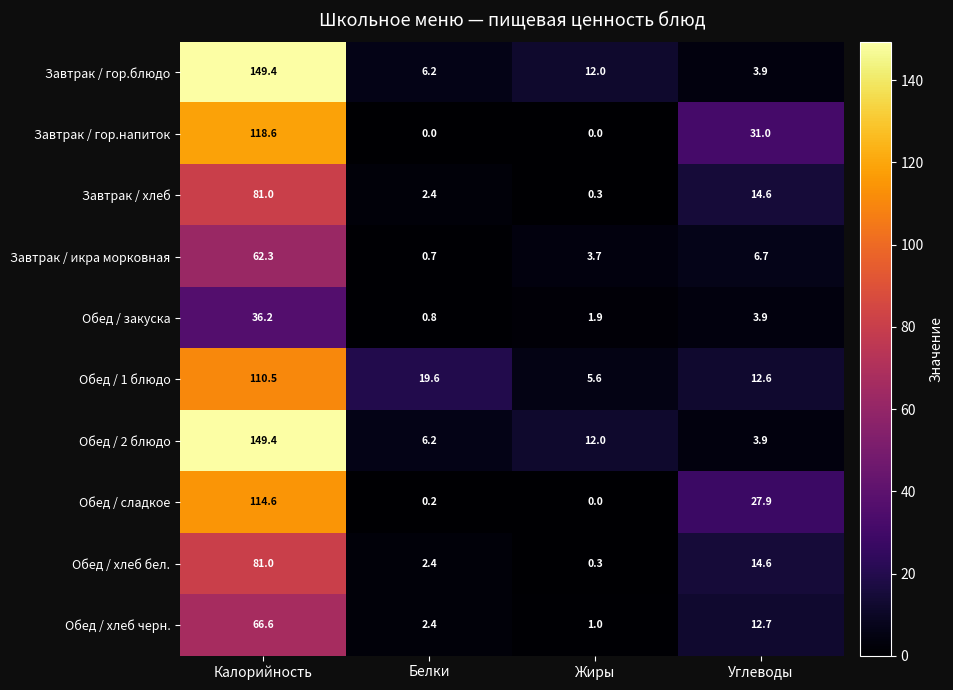

What is the difference between the maximum and minimum values in the Обед / хлеб черн. series?

65.6